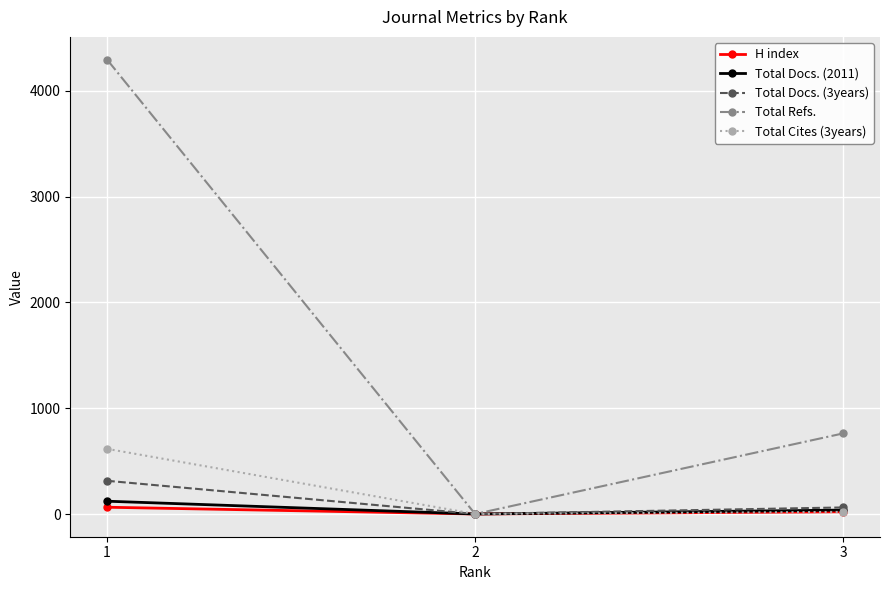

Does the chart display data point markers on the line(s)?

Yes